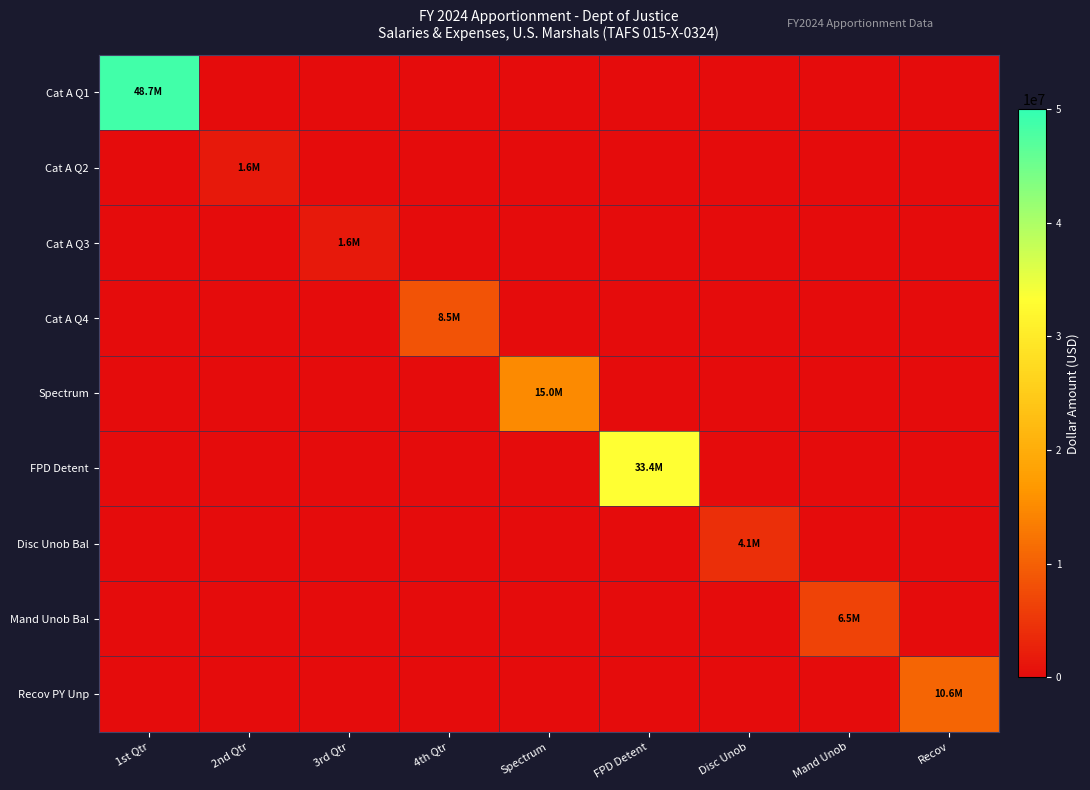

How many distinct data groups are displayed?

9